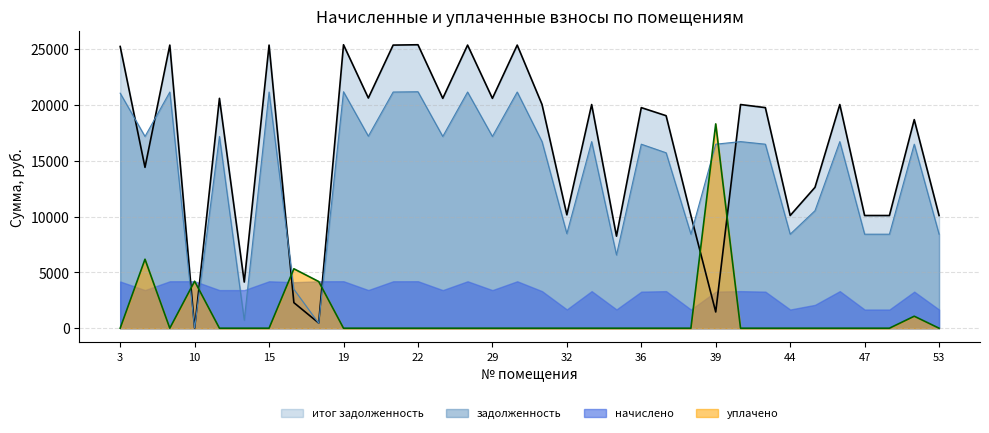

What is the difference between the maximum and minimum values in the итог задолженность series?

25396.0